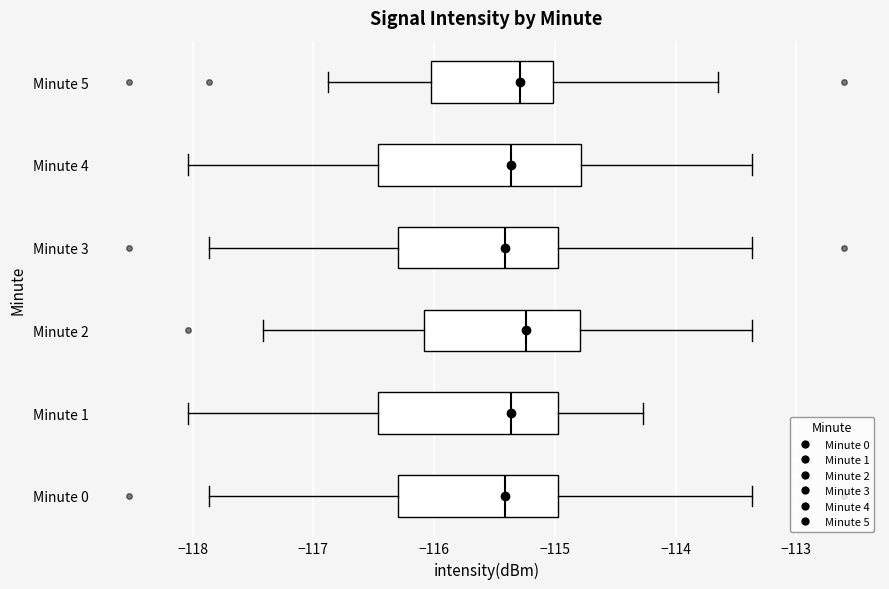

Where is the left edge of the box for Minute 0 on the x-axis? The values are not printed on the chart, so give them approximately, as read against the axis.

-116.3